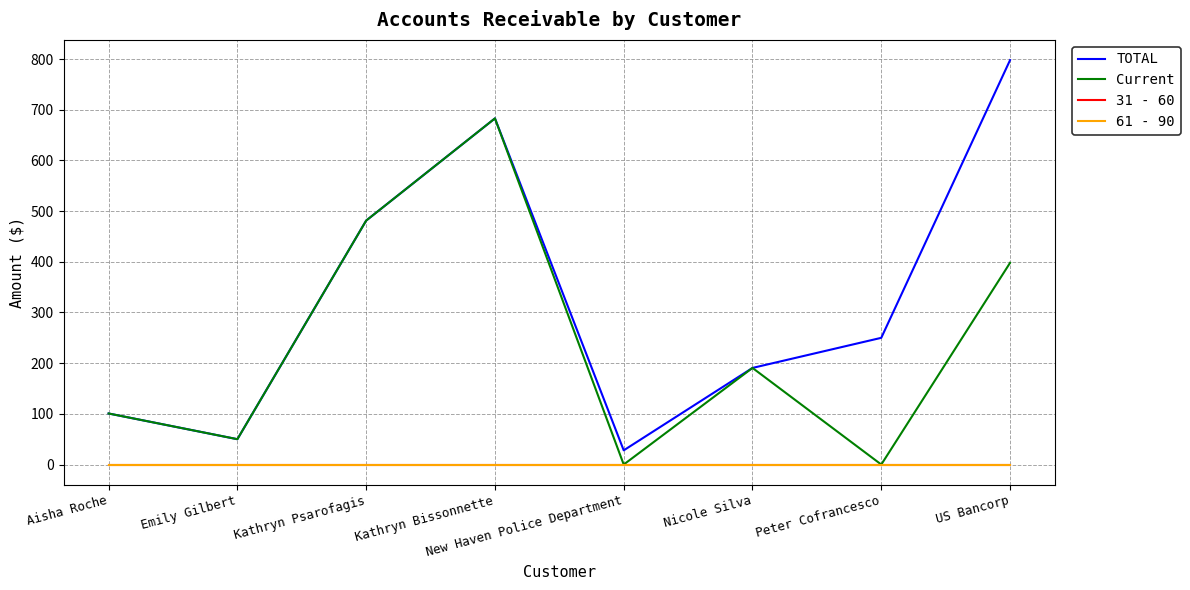

Which category has the highest value in the TOTAL series?

US Bancorp